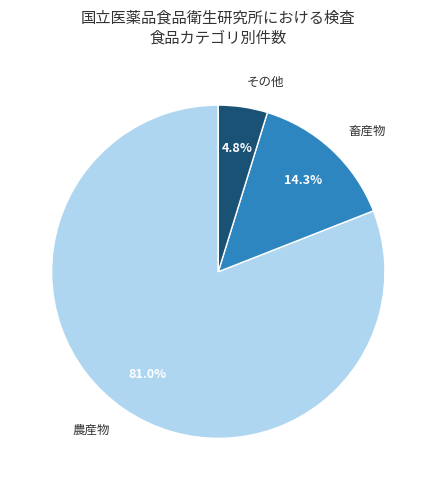

How many segments does this pie chart have?

3